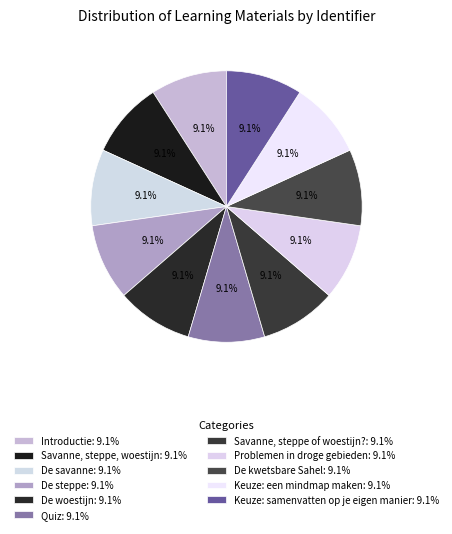

How many segments does this pie chart have?

11